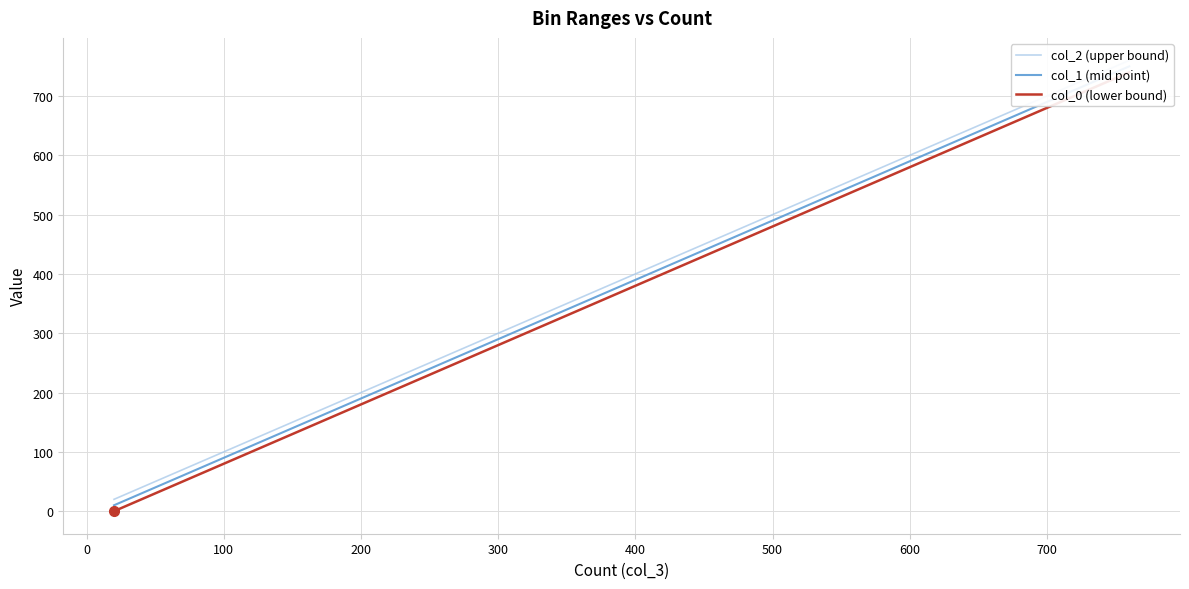

True or false: col_1 (mid point) and col_2 (upper bound) cross at least once.

False